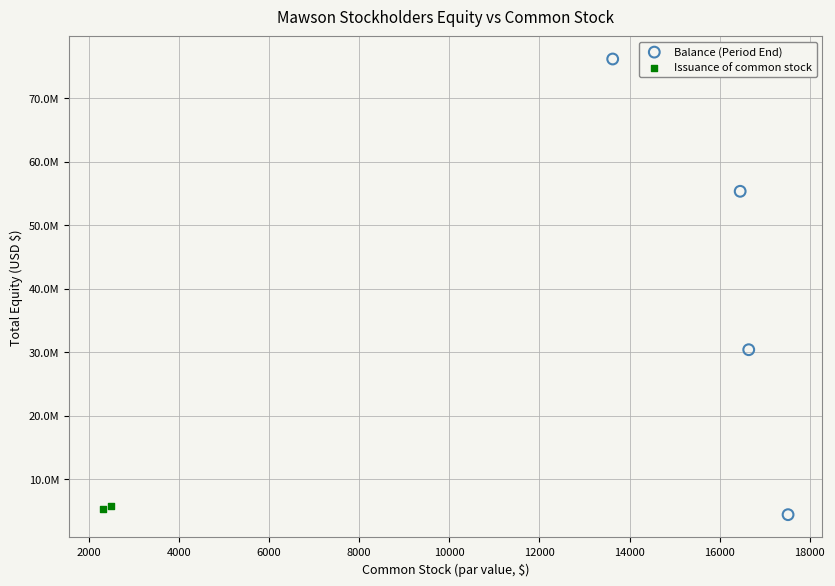

What are all the series names shown in the legend?

Balance (Period End), Issuance of common stock